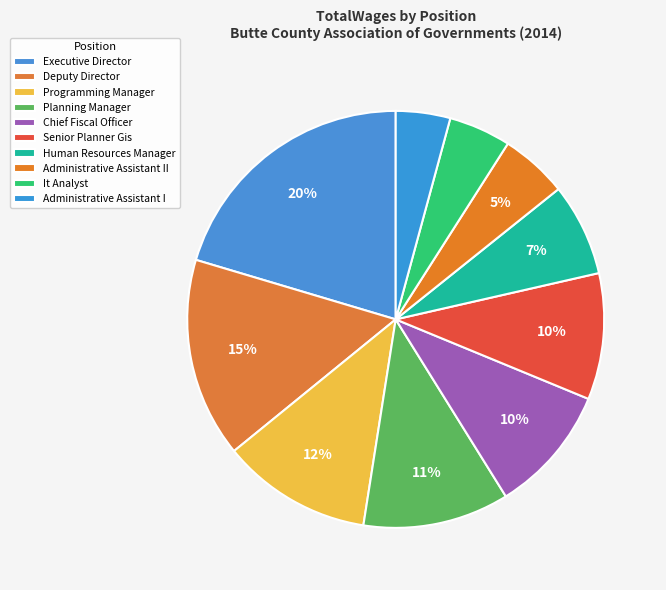

How many segments does this pie chart have?

10